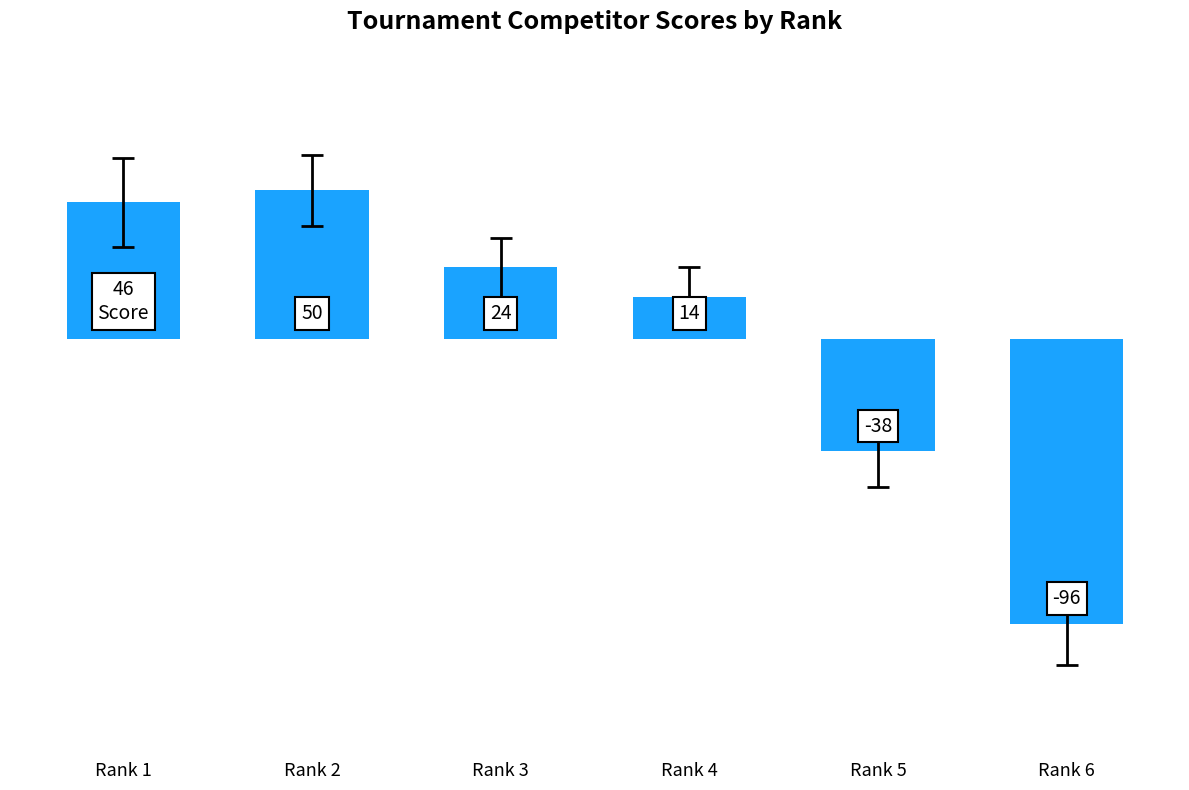

Which category has the highest value across all series?

Rank 2